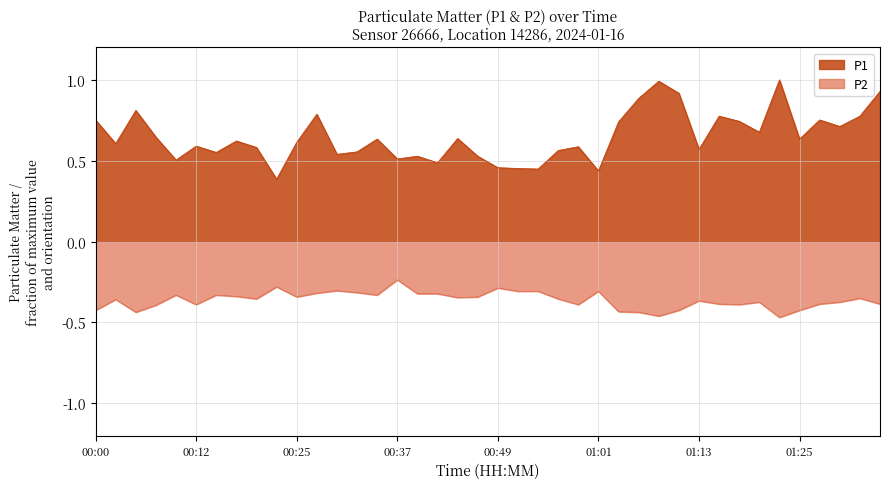

What are all the series names shown in the legend?

P1, P2